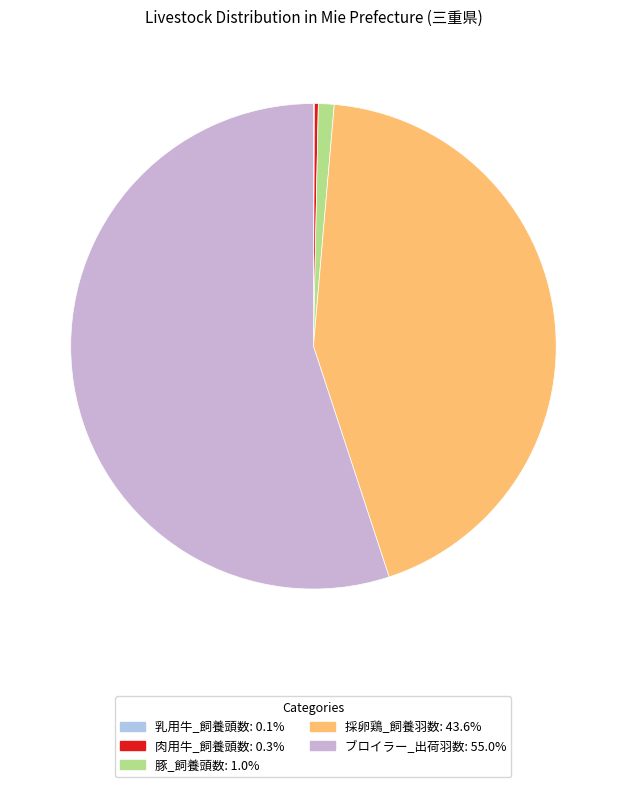

To the nearest percent, what percentage of the pie is ブロイラー_出荷羽数?

55%